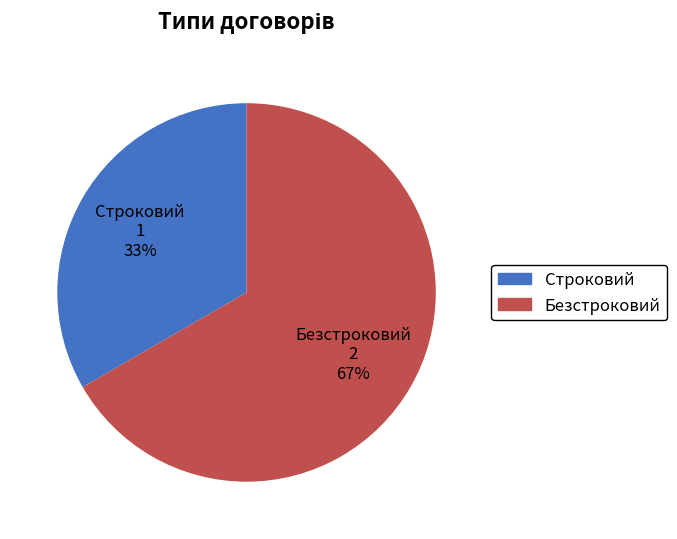

Do Безстроковий and Строковий together represent more than half of the pie?

Yes